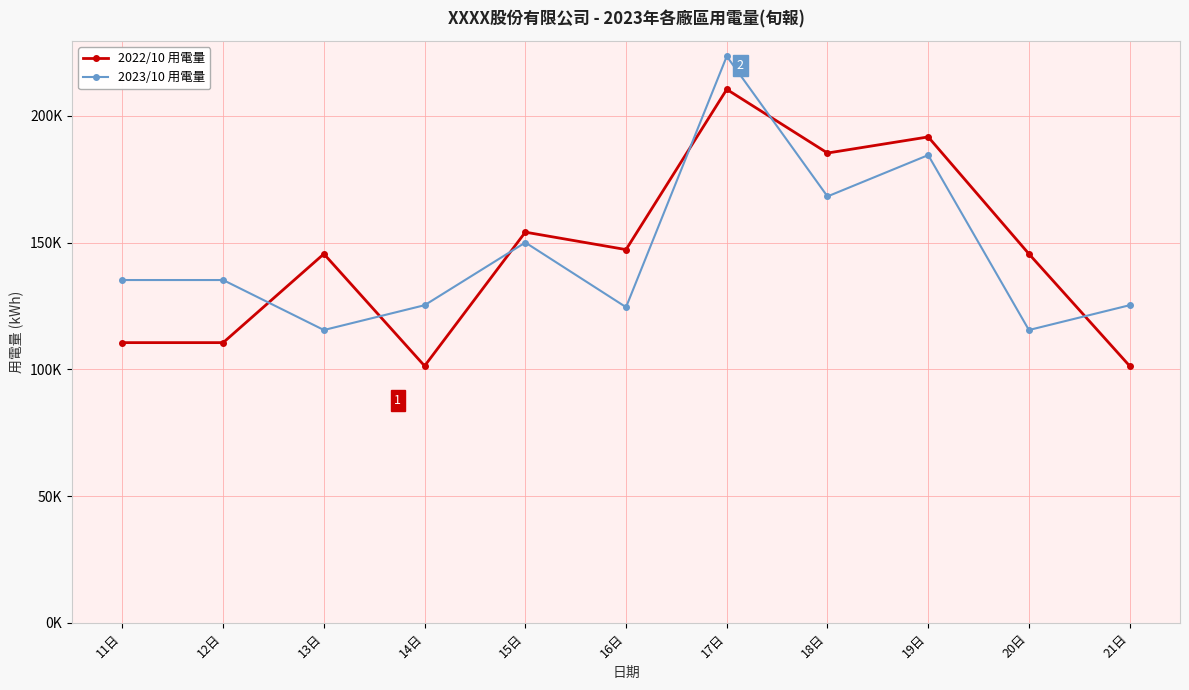

Does the chart have visible grid lines?

Yes